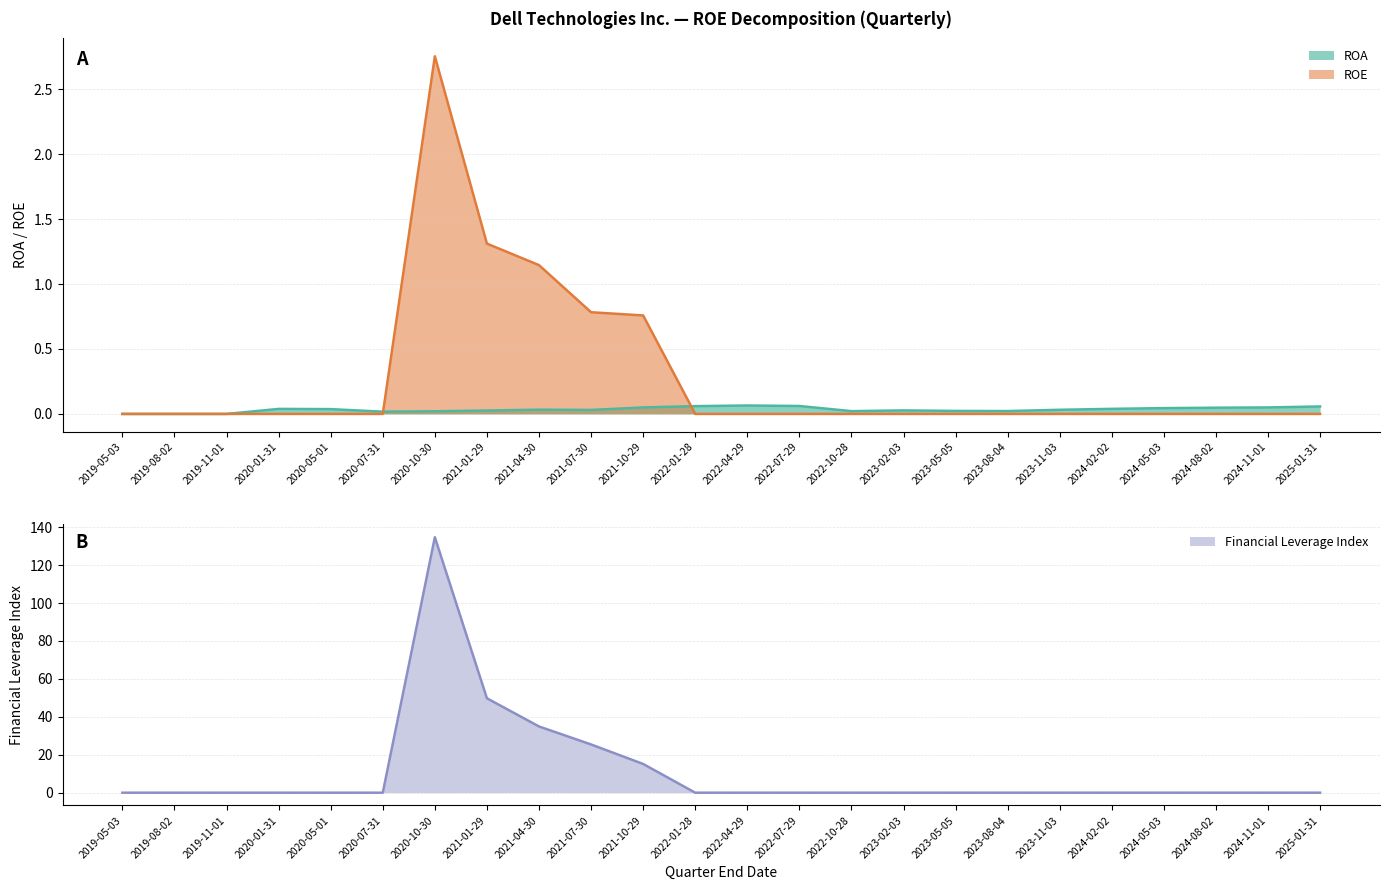

The value of Financial Leverage Index at 2020-05-01 is 66.7. True or false?

False